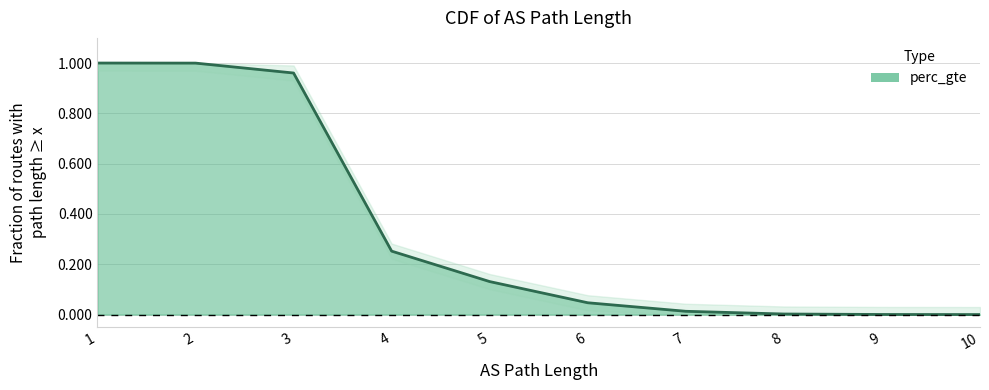

The value at 9 is 0.0. True or false?

False